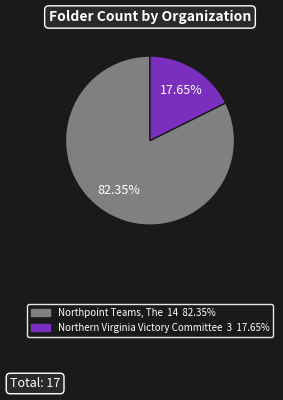

Rank the categories by value from highest to lowest.

Northpoint Teams, The, Northern Virginia Victory Committee